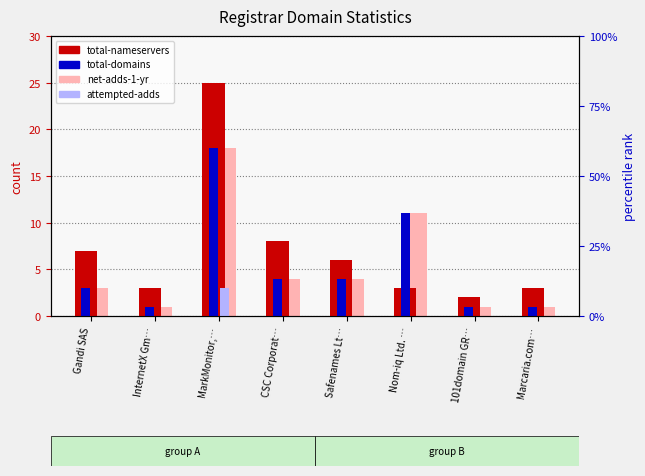

Where is total-nameservers nearest to the value 13?

CSC Corporat…